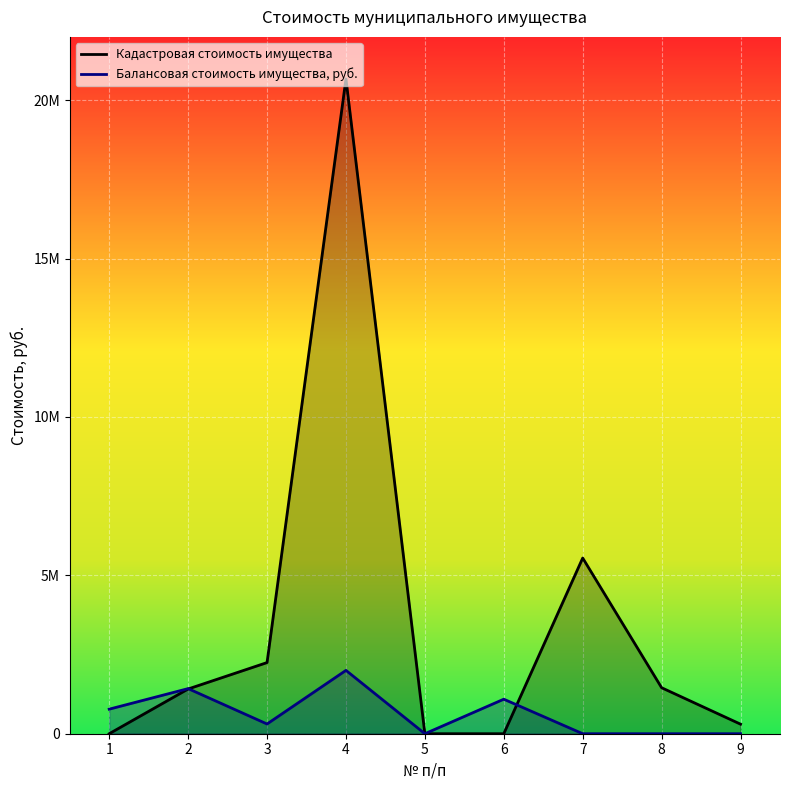

What is the difference between the highest and lowest values at 7?

5546841.9